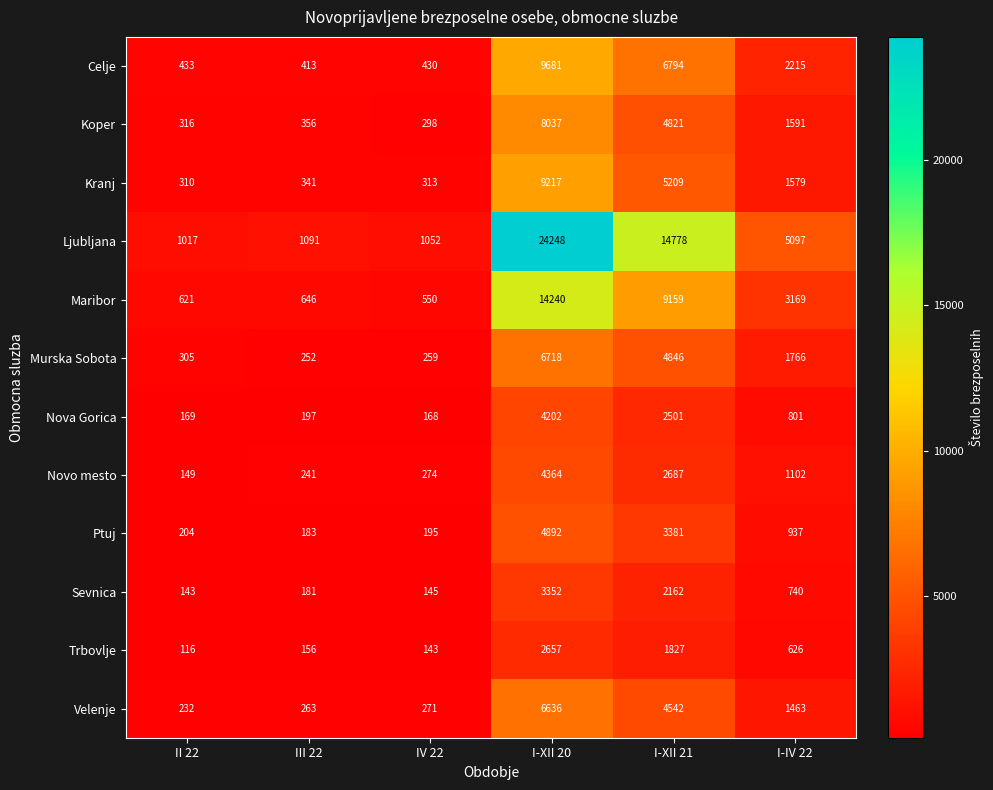

The Nova Gorica series shows 197 at III 22. True or false?

True